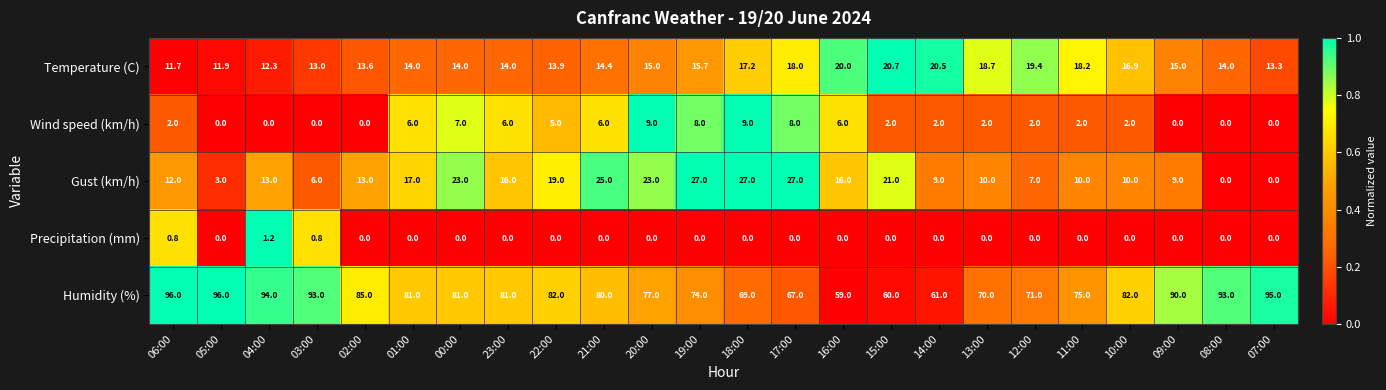

What is the total value across all series at 03:00?

112.8